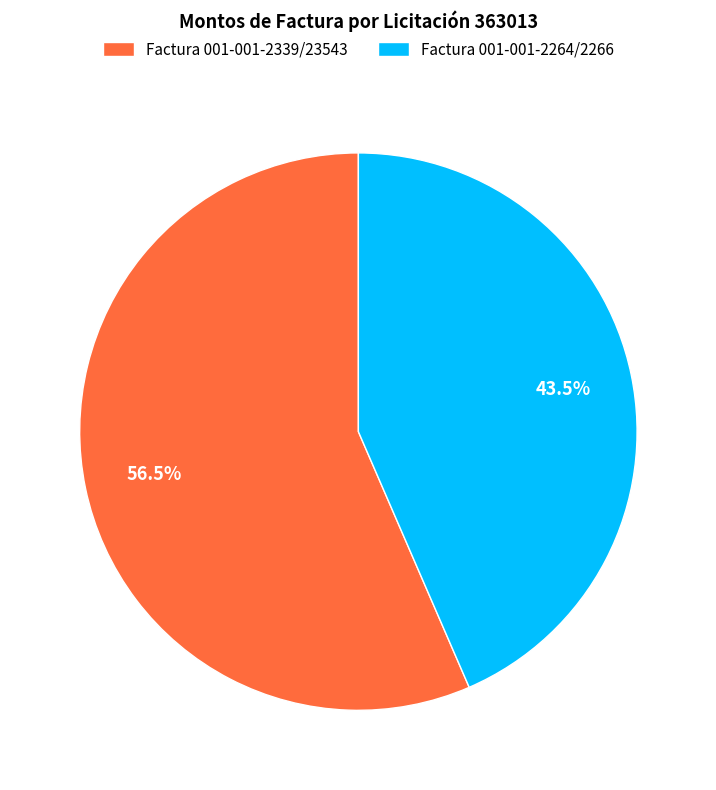

What is the smallest slice in the pie chart?

Factura 001-001-2264/2266